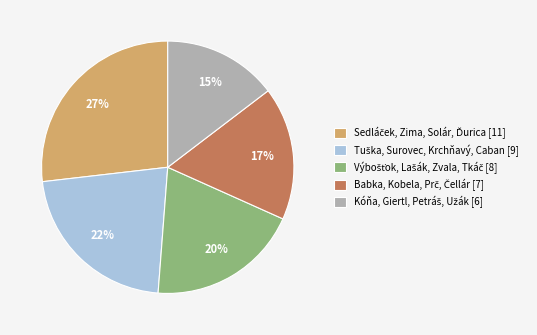

Is there any slice that represents more than half of the pie?

No